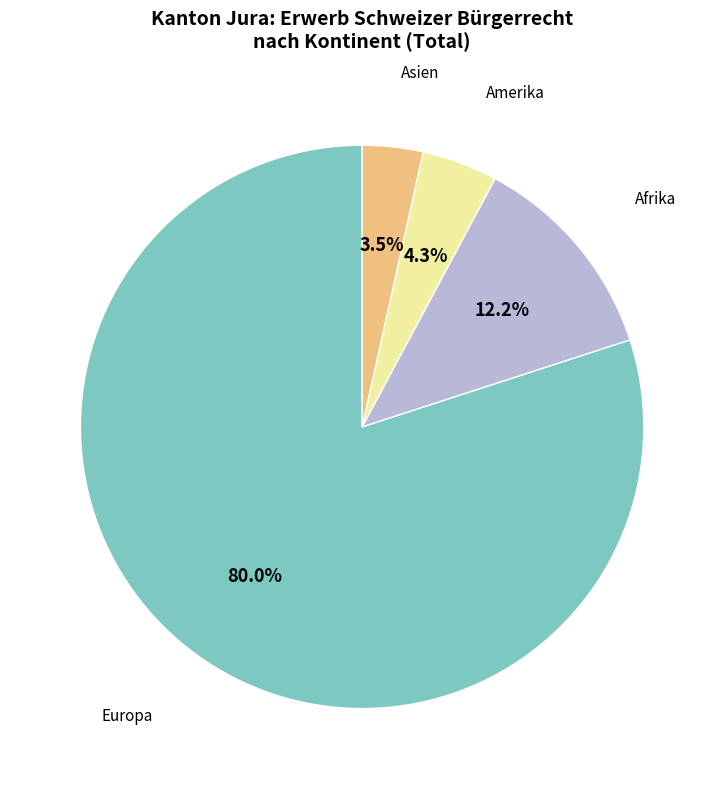

Between Asien and Afrika, which is larger?

Afrika